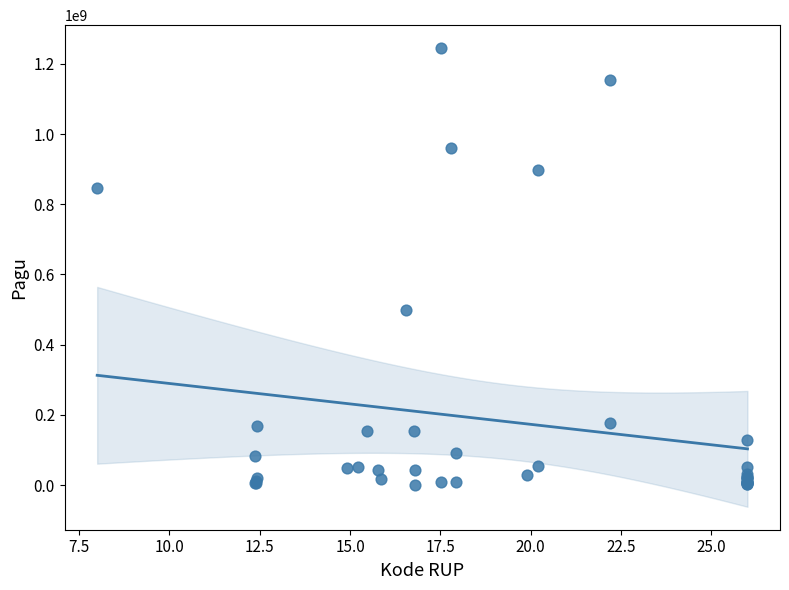

What Y value in the scatter plot is closest to 622840000?

499932000